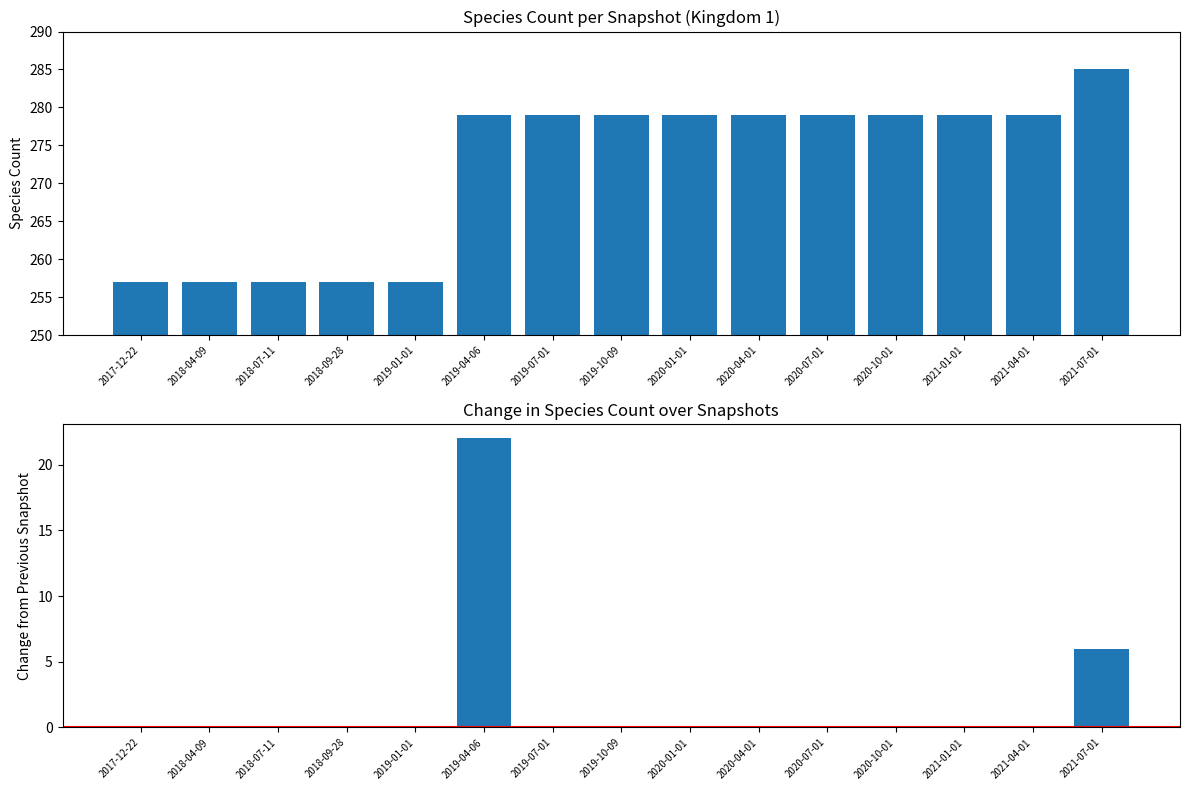

What is the maximum value for change?

22